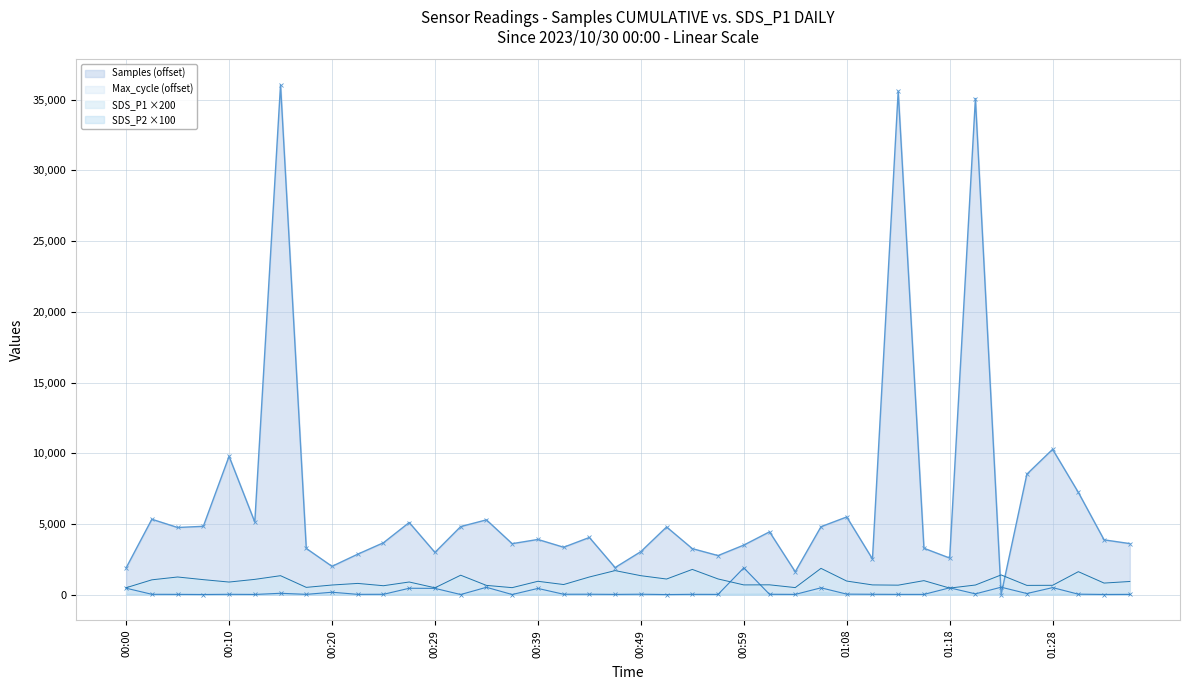

Rank the series at 27 from lowest to highest value.

Max_cycle (offset), SDS_P1 ×200, Samples (offset)